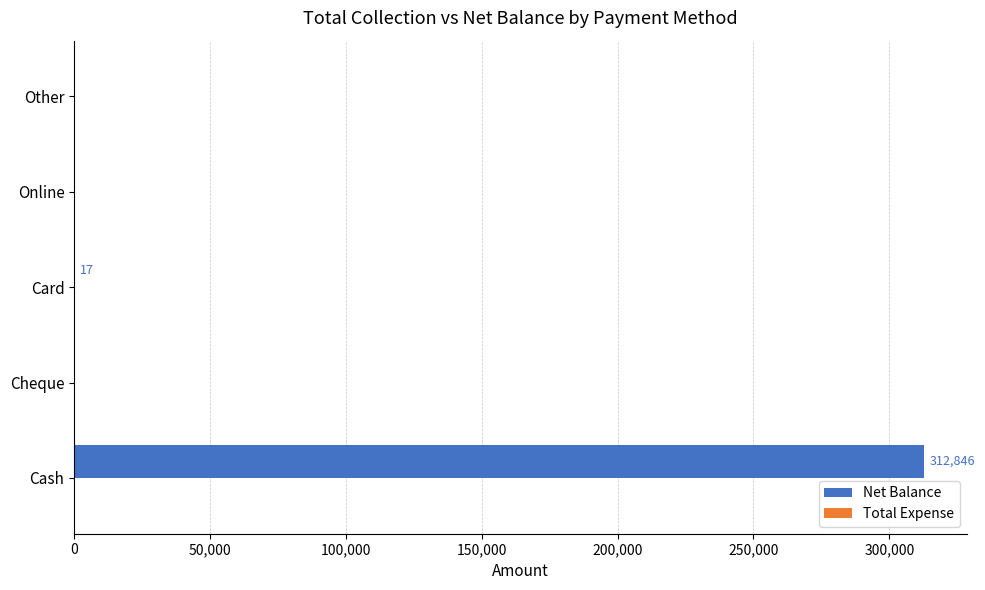

Which has a higher value, Cash or Other?

Cash